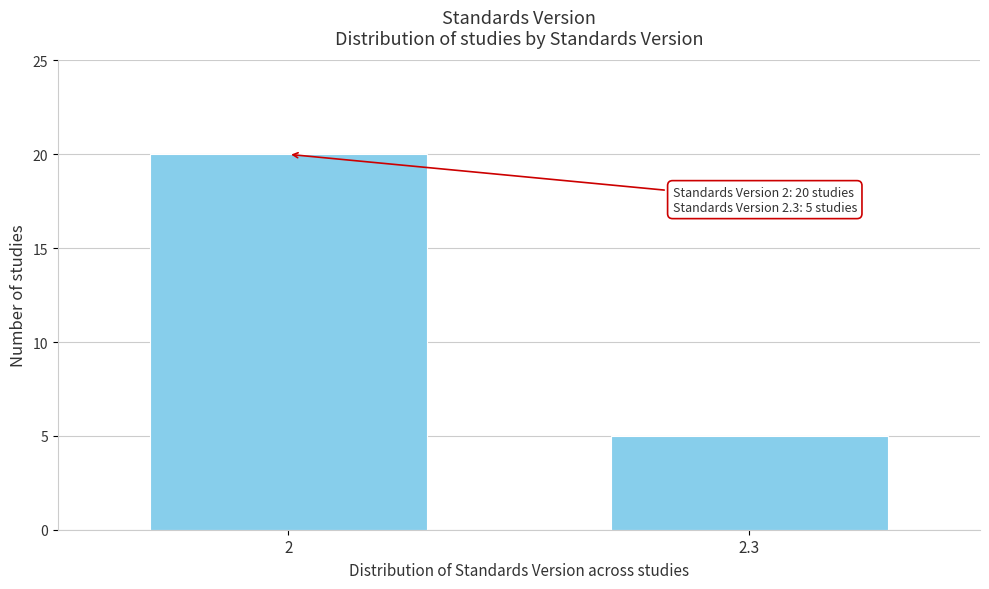

Reading left to right, what are all the values shown in this chart?

20	5